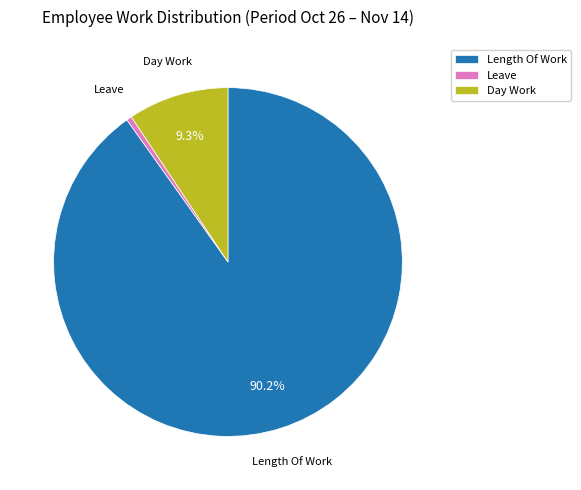

Rank the categories by value from lowest to highest.

Leave, Day Work, Length Of Work